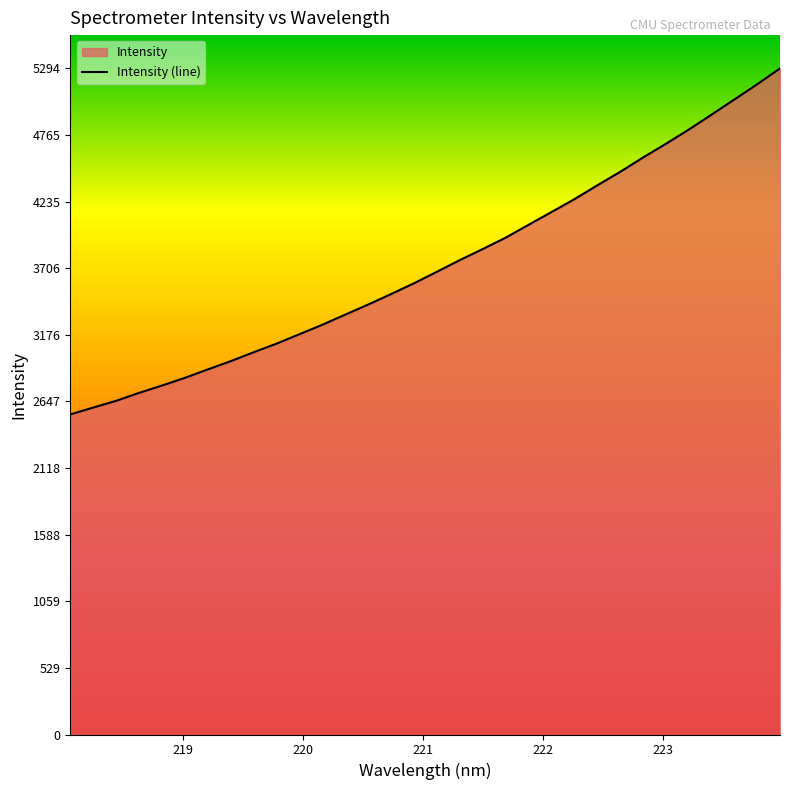

What is the greatest value displayed?

5294.0